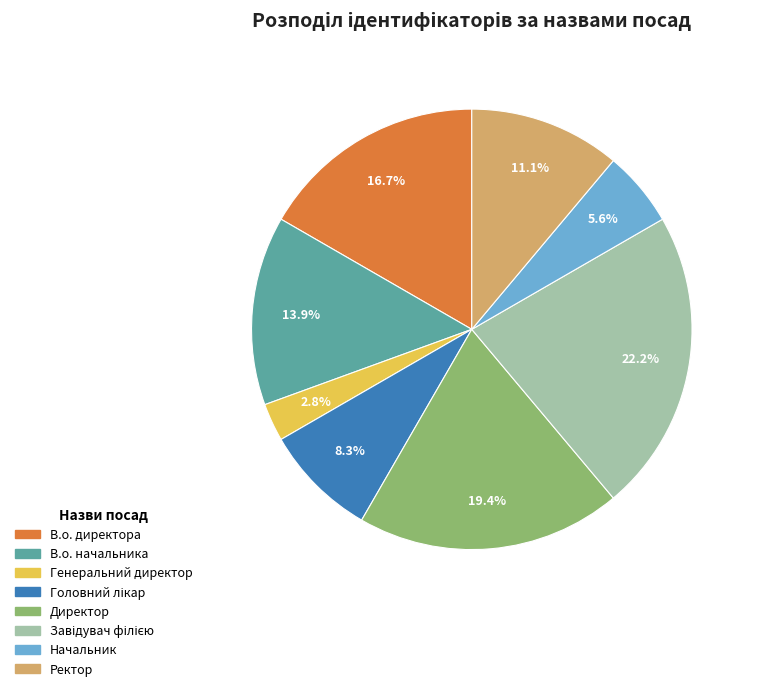

The В.о. директора slice represents 17% of the pie. True or false?

True